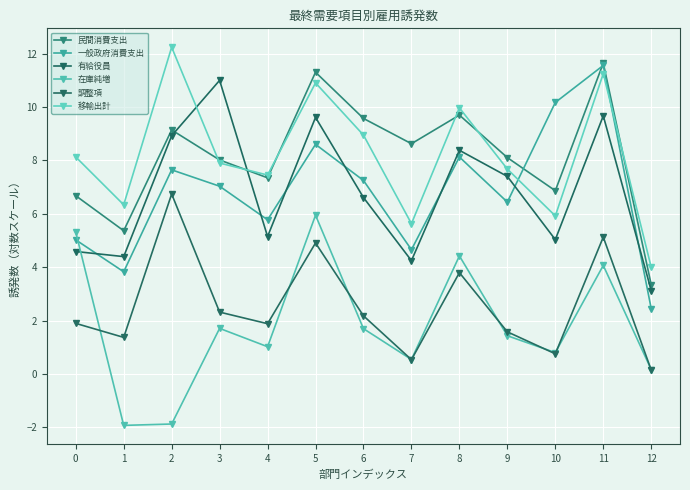

Reading left to right, what are all the values shown in this chart?

民間消費支出: 6.7	5.4	9.1	8.0	7.3	11.3	9.6	8.6	9.7	8.1	6.9	11.6	3.3
一般政府消費支出: 5.0	3.8	7.6	7.0	5.8	8.6	7.2	4.7	8.1	6.4	10.2	11.6	2.4
有給役員: 4.6	4.4	8.9	11.0	5.1	9.6	6.6	4.2	8.4	7.4	5.0	9.7	3.1
在庫純増: 5.3	-1.9	-1.9	1.7	1.0	5.9	1.7	0.5	4.4	1.4	0.8	4.1	0.2
調整項: 1.9	1.4	6.7	2.3	1.9	4.9	2.2	0.5	3.8	1.6	0.8	5.1	0.1
移輸出計: 8.1	6.3	12.2	7.9	7.5	10.9	8.9	5.6	10.0	7.7	5.9	11.2	4.0